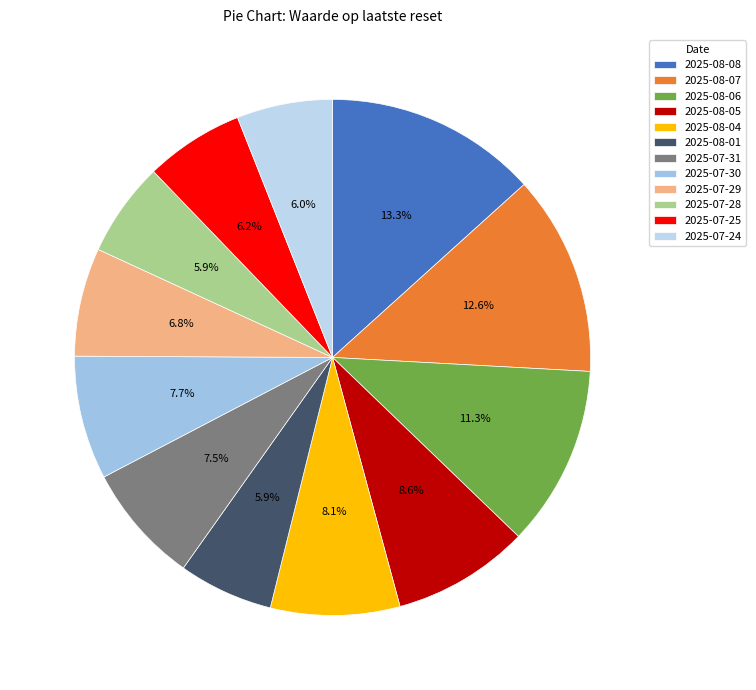

What is the ratio of the value at 2025-07-30 to the value at 2025-08-01?

1.3